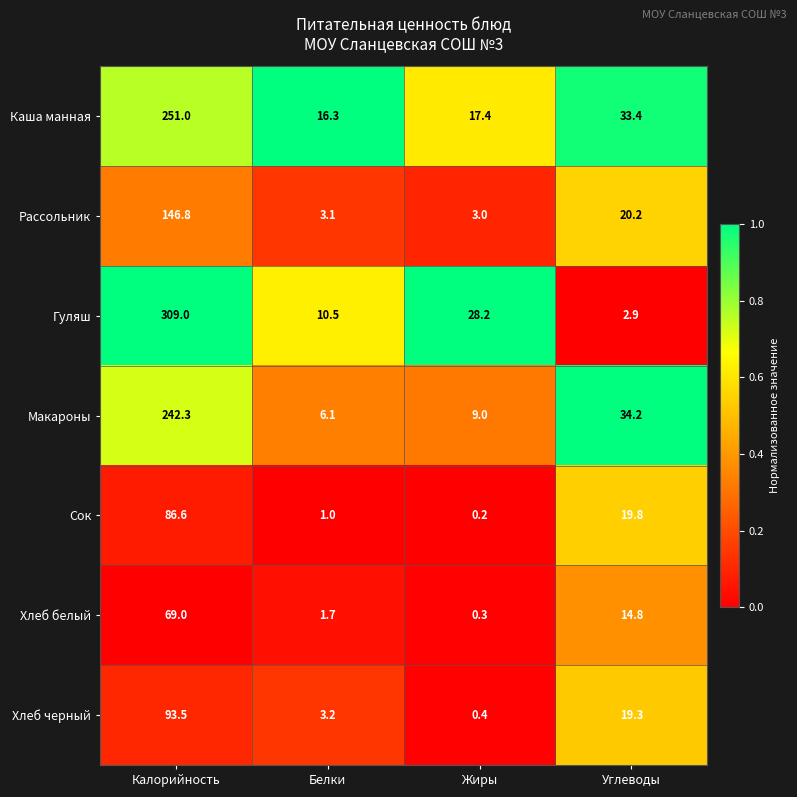

Reading left to right, extract all data points from this chart.

Каша манная: Калорийность=251.0	Белки=16.3	Жиры=17.4	Углеводы=33.4
Рассольник: Калорийность=146.8	Белки=3.1	Жиры=3.0	Углеводы=20.2
Гуляш: Калорийность=309.0	Белки=10.5	Жиры=28.2	Углеводы=2.9
Макароны: Калорийность=242.3	Белки=6.1	Жиры=9.0	Углеводы=34.2
Сок: Калорийность=86.6	Белки=1.0	Жиры=0.2	Углеводы=19.8
Хлеб белый: Калорийность=69.0	Белки=1.7	Жиры=0.3	Углеводы=14.8
Хлеб черный: Калорийность=93.5	Белки=3.2	Жиры=0.4	Углеводы=19.3